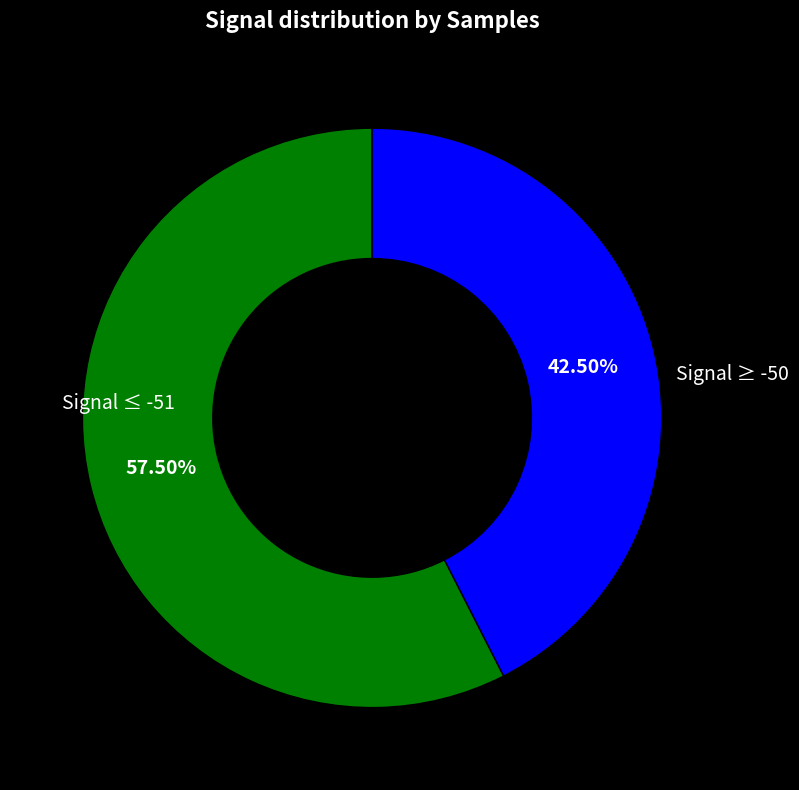

Is there a majority slice in this chart?

Yes